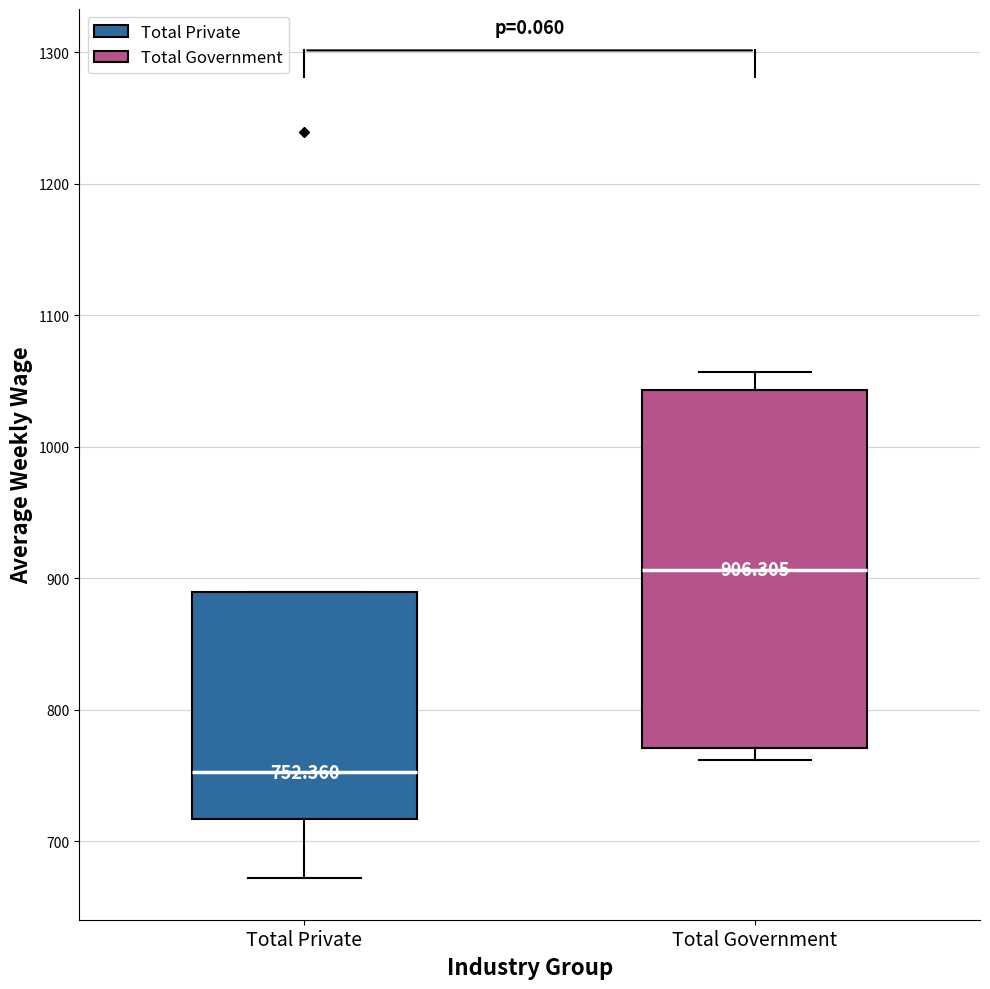

Which box's median line is the highest?

Total Government